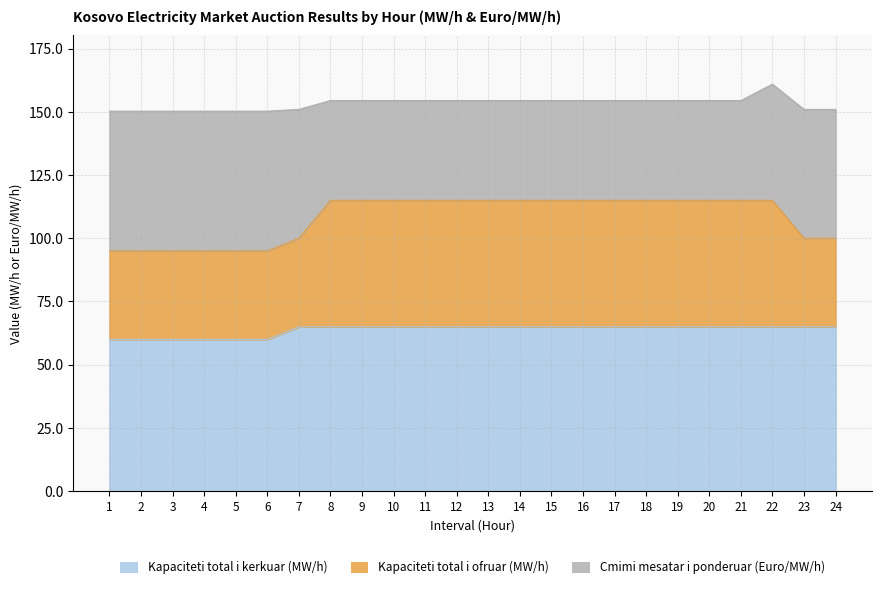

What is the lowest value of the Kapaciteti total i kerkuar (MW/h) series?

60.0